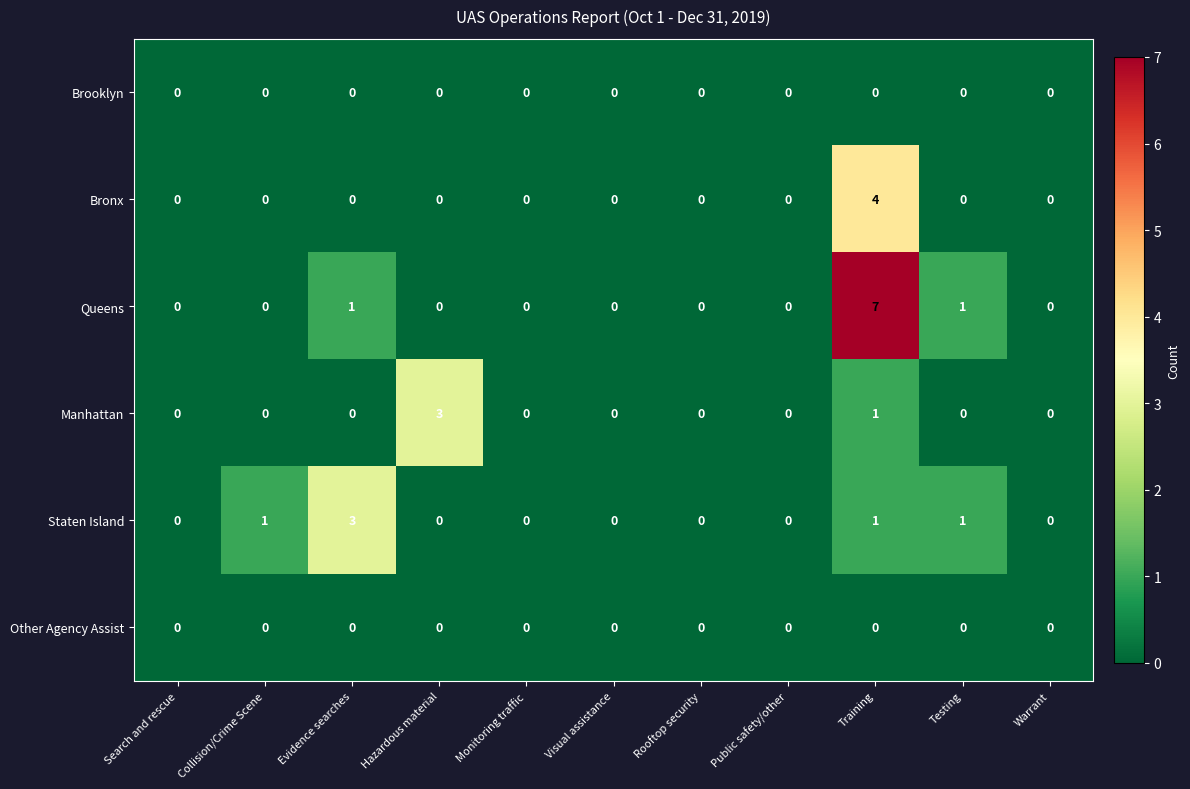

What is the sum of all Queens values?

9